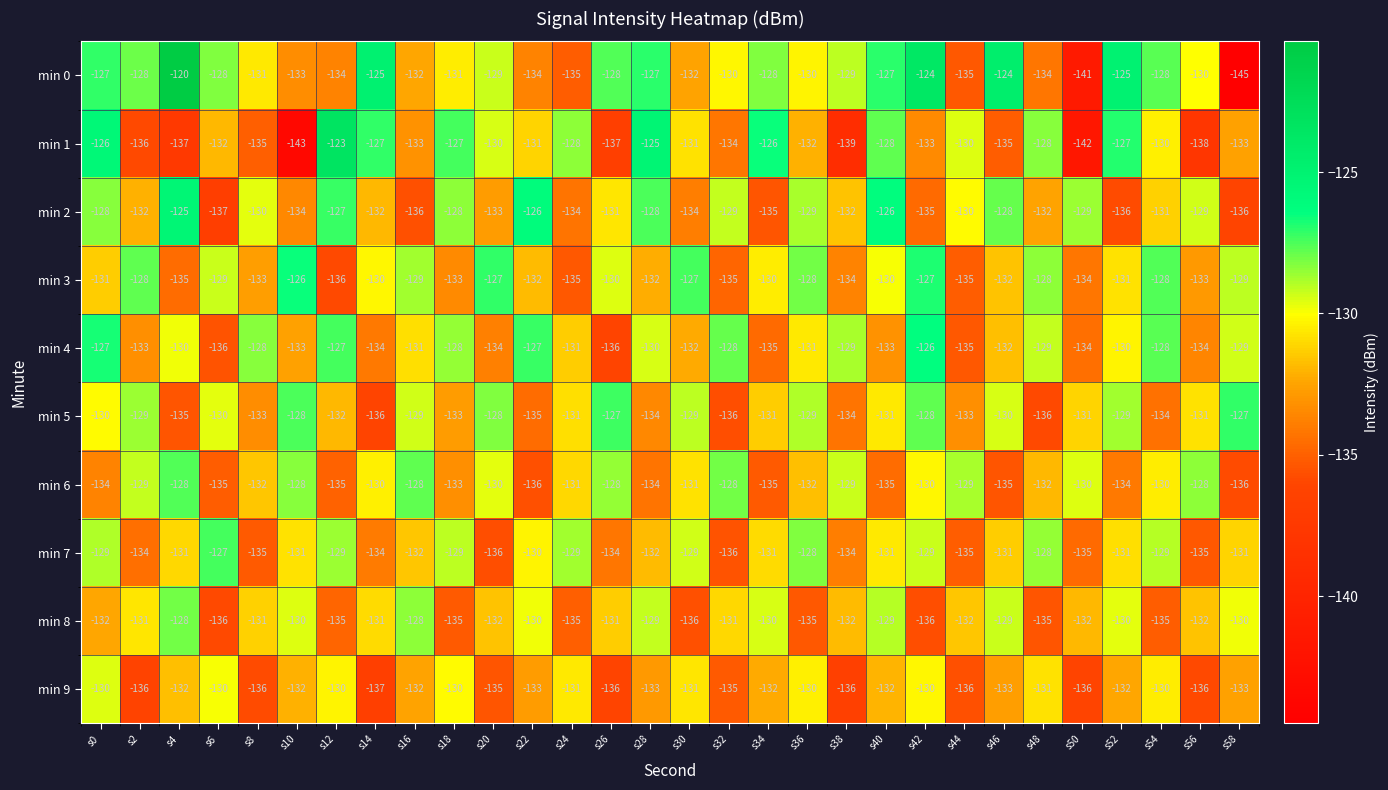

What is the minimum value for min 2?

-137